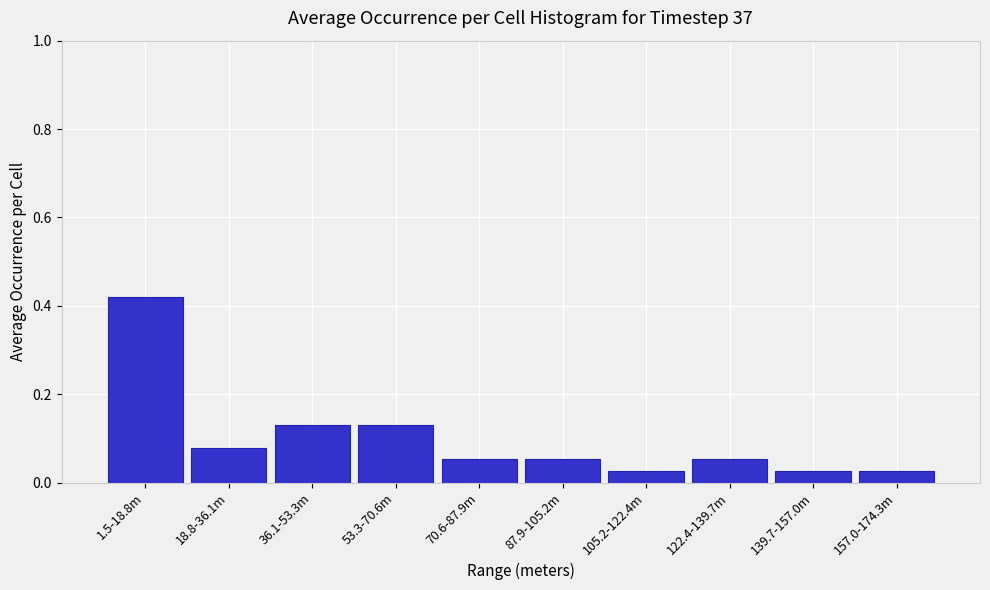

What is the sum of all values?

1.0